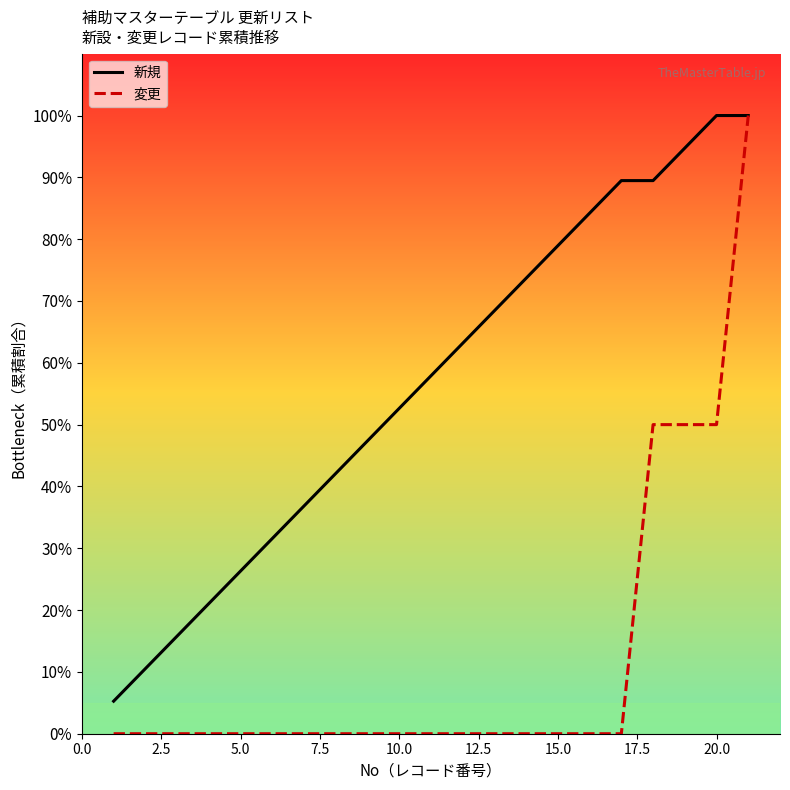

What is the minimum value for 新規?

5.3